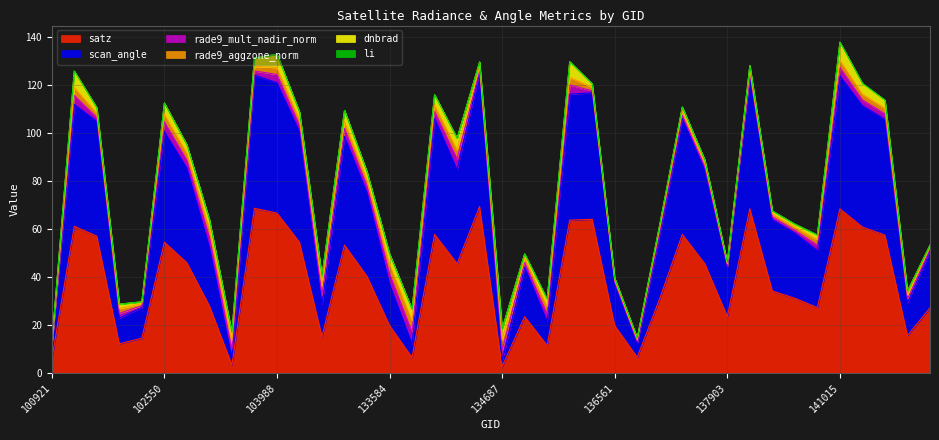

After their last crossing, which series has the higher values: dnbrad or scan_angle?

scan_angle